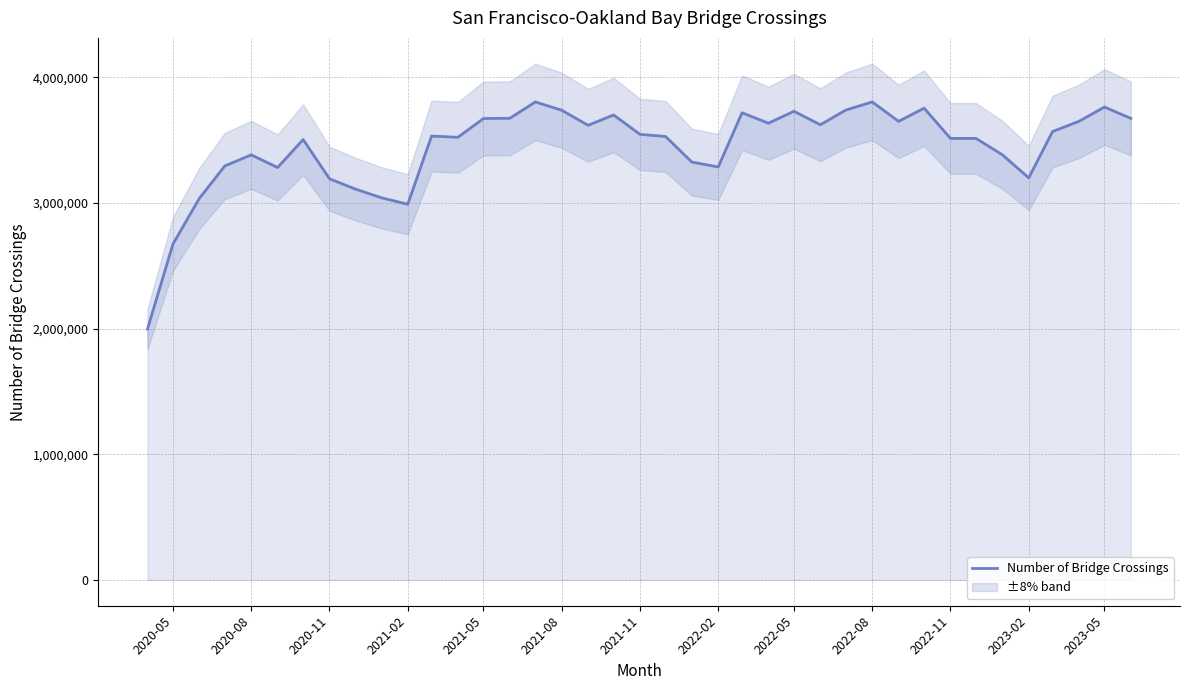

How many lines are shown in the chart?

1